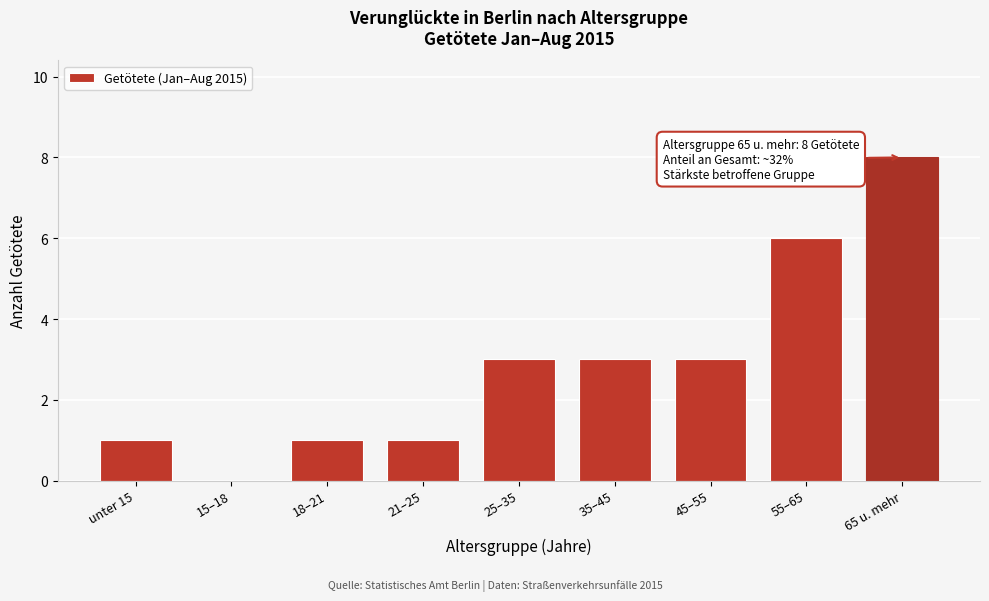

Reading left to right, what are all the values shown in this chart?

unter 15=1	15–18=0	18–21=1	21–25=1	25–35=3	35–45=3	45–55=3	55–65=6	65 u. mehr=8